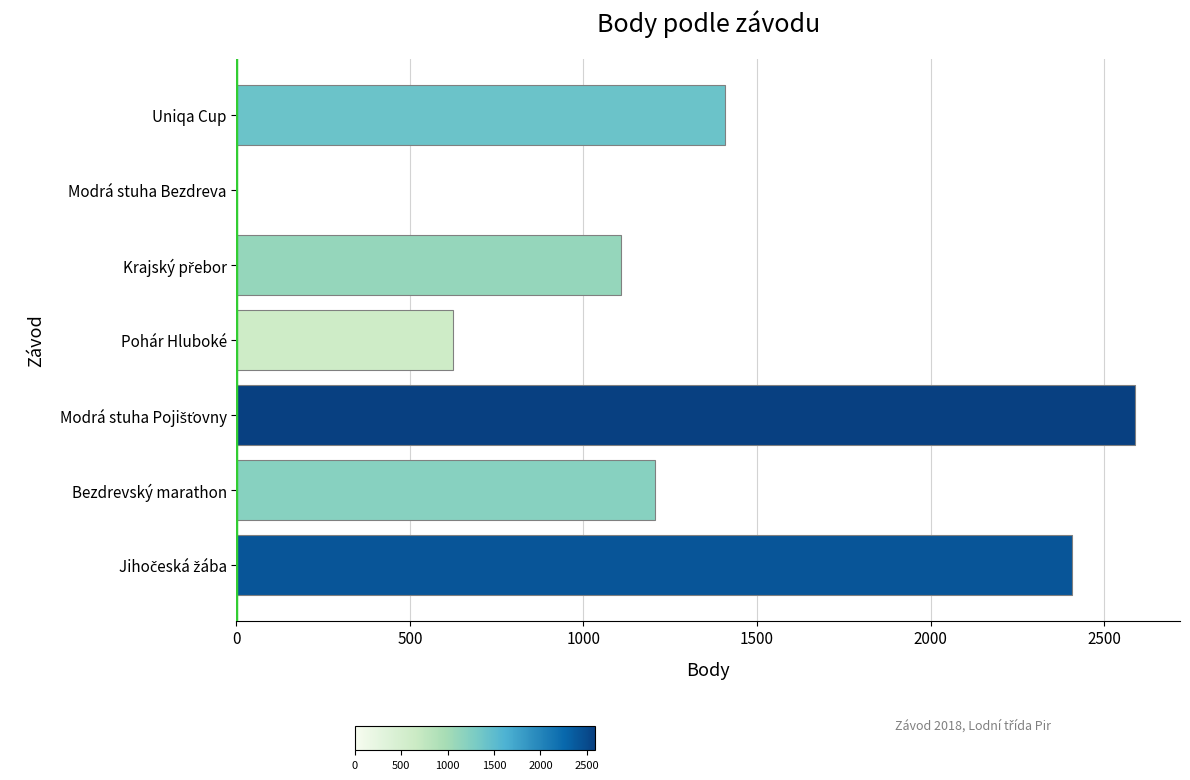

Are the bars horizontal?

Yes